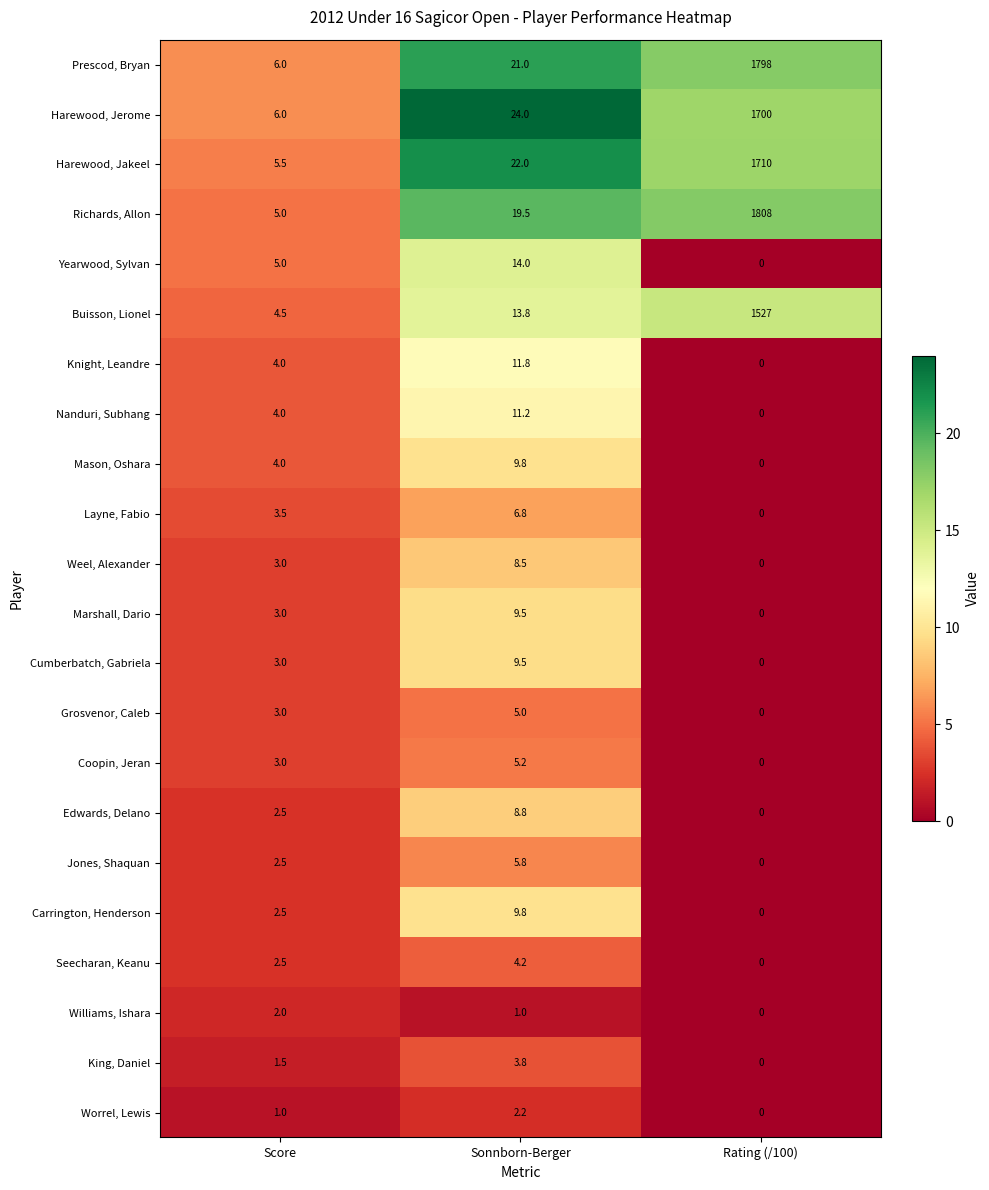

Rank the categories by Mason, Oshara value from lowest to highest.

Rating (/100), Score, Sonnborn-Berger